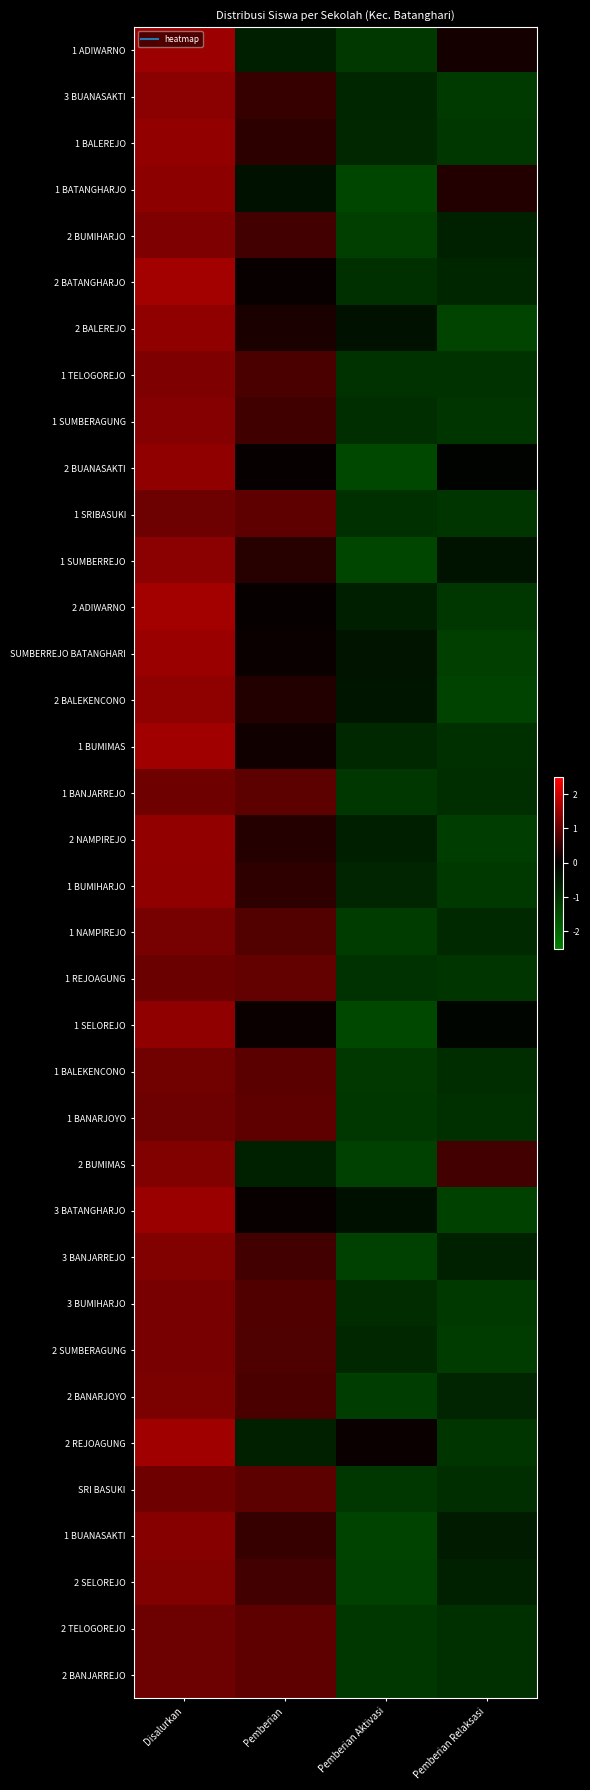

Reading right to left, list all the values displayed in this chart.

1 ADIWARNO: Pemberian Relaksasi=0.2	Pemberian Aktivasi=-1.1	Pemberian=-0.6	Disalurkan=1.5
3 BUANASAKTI: Pemberian Relaksasi=-1.1	Pemberian Aktivasi=-0.8	Pemberian=0.5	Disalurkan=1.4
1 BALEREJO: Pemberian Relaksasi=-1.1	Pemberian Aktivasi=-0.8	Pemberian=0.4	Disalurkan=1.4
1 BATANGHARJO: Pemberian Relaksasi=0.3	Pemberian Aktivasi=-1.4	Pemberian=-0.3	Disalurkan=1.4
2 BUMIHARJO: Pemberian Relaksasi=-0.7	Pemberian Aktivasi=-1.2	Pemberian=0.7	Disalurkan=1.2
2 BATANGHARJO: Pemberian Relaksasi=-0.7	Pemberian Aktivasi=-0.9	Pemberian=0.1	Disalurkan=1.6
2 BALEREJO: Pemberian Relaksasi=-1.3	Pemberian Aktivasi=-0.3	Pemberian=0.3	Disalurkan=1.4
1 TELOGOREJO: Pemberian Relaksasi=-1.0	Pemberian Aktivasi=-1.0	Pemberian=0.7	Disalurkan=1.2
1 SUMBERAGUNG: Pemberian Relaksasi=-1.0	Pemberian Aktivasi=-0.9	Pemberian=0.6	Disalurkan=1.3
2 BUANASAKTI: Pemberian Relaksasi=-0.1	Pemberian Aktivasi=-1.4	Pemberian=0.1	Disalurkan=1.4
1 SRIBASUKI: Pemberian Relaksasi=-1.0	Pemberian Aktivasi=-1.0	Pemberian=0.9	Disalurkan=1.1
1 SUMBERREJO: Pemberian Relaksasi=-0.4	Pemberian Aktivasi=-1.4	Pemberian=0.4	Disalurkan=1.4
2 ADIWARNO: Pemberian Relaksasi=-1.1	Pemberian Aktivasi=-0.6	Pemberian=0.1	Disalurkan=1.6
SUMBERREJO BATANGHARI: Pemberian Relaksasi=-1.2	Pemberian Aktivasi=-0.4	Pemberian=0.1	Disalurkan=1.5
2 BALEKENCONO: Pemberian Relaksasi=-1.3	Pemberian Aktivasi=-0.4	Pemberian=0.3	Disalurkan=1.4
1 BUMIMAS: Pemberian Relaksasi=-0.9	Pemberian Aktivasi=-0.8	Pemberian=0.2	Disalurkan=1.6
1 BANJARREJO: Pemberian Relaksasi=-0.9	Pemberian Aktivasi=-1.1	Pemberian=0.9	Disalurkan=1.1
2 NAMPIREJO: Pemberian Relaksasi=-1.2	Pemberian Aktivasi=-0.6	Pemberian=0.4	Disalurkan=1.4
1 BUMIHARJO: Pemberian Relaksasi=-1.1	Pemberian Aktivasi=-0.7	Pemberian=0.5	Disalurkan=1.4
1 NAMPIREJO: Pemberian Relaksasi=-0.8	Pemberian Aktivasi=-1.2	Pemberian=0.8	Disalurkan=1.2
1 REJOAGUNG: Pemberian Relaksasi=-1.0	Pemberian Aktivasi=-1.0	Pemberian=1.0	Disalurkan=1.0
1 SELOREJO: Pemberian Relaksasi=-0.1	Pemberian Aktivasi=-1.4	Pemberian=0.1	Disalurkan=1.4
1 BALEKENCONO: Pemberian Relaksasi=-0.9	Pemberian Aktivasi=-1.1	Pemberian=0.9	Disalurkan=1.1
1 BANARJOYO: Pemberian Relaksasi=-0.9	Pemberian Aktivasi=-1.1	Pemberian=0.9	Disalurkan=1.1
2 BUMIMAS: Pemberian Relaksasi=0.6	Pemberian Aktivasi=-1.3	Pemberian=-0.6	Disalurkan=1.3
3 BATANGHARJO: Pemberian Relaksasi=-1.3	Pemberian Aktivasi=-0.3	Pemberian=0.1	Disalurkan=1.5
3 BANJARREJO: Pemberian Relaksasi=-0.6	Pemberian Aktivasi=-1.3	Pemberian=0.6	Disalurkan=1.3
3 BUMIHARJO: Pemberian Relaksasi=-1.1	Pemberian Aktivasi=-0.9	Pemberian=0.8	Disalurkan=1.2
2 SUMBERAGUNG: Pemberian Relaksasi=-1.2	Pemberian Aktivasi=-0.8	Pemberian=0.8	Disalurkan=1.2
2 BANARJOYO: Pemberian Relaksasi=-0.7	Pemberian Aktivasi=-1.2	Pemberian=0.7	Disalurkan=1.2
2 REJOAGUNG: Pemberian Relaksasi=-1.1	Pemberian Aktivasi=0.1	Pemberian=-0.6	Disalurkan=1.6
SRI BASUKI: Pemberian Relaksasi=-0.9	Pemberian Aktivasi=-1.1	Pemberian=0.9	Disalurkan=1.1
1 BUANASAKTI: Pemberian Relaksasi=-0.5	Pemberian Aktivasi=-1.3	Pemberian=0.5	Disalurkan=1.3
2 SELOREJO: Pemberian Relaksasi=-0.7	Pemberian Aktivasi=-1.3	Pemberian=0.7	Disalurkan=1.3
2 TELOGOREJO: Pemberian Relaksasi=-0.9	Pemberian Aktivasi=-1.1	Pemberian=0.9	Disalurkan=1.1
2 BANJARREJO: Pemberian Relaksasi=-0.9	Pemberian Aktivasi=-1.1	Pemberian=0.9	Disalurkan=1.1